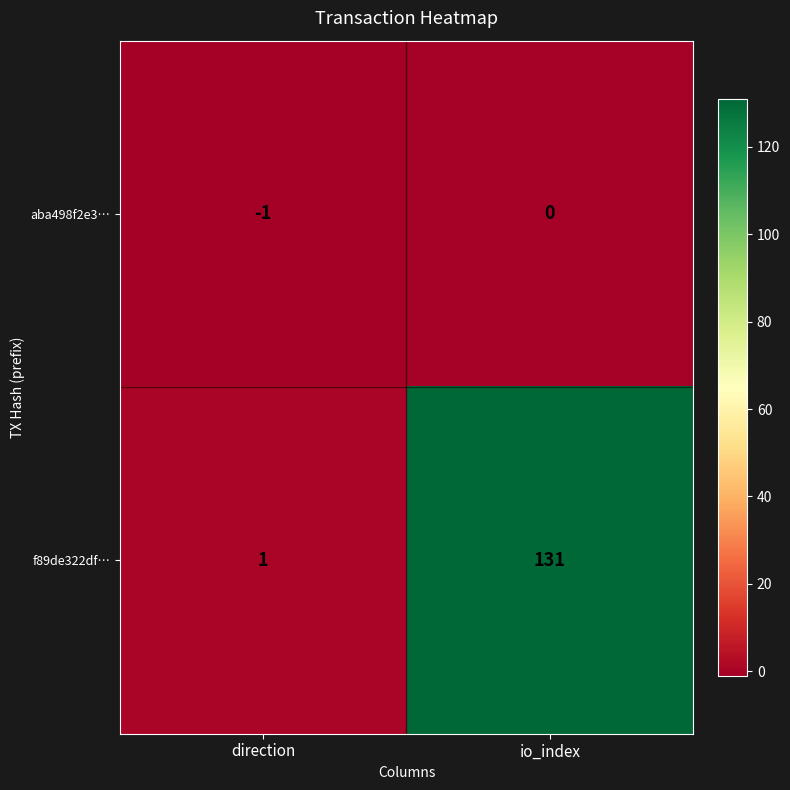

What is the difference between the highest and lowest values at io_index?

131